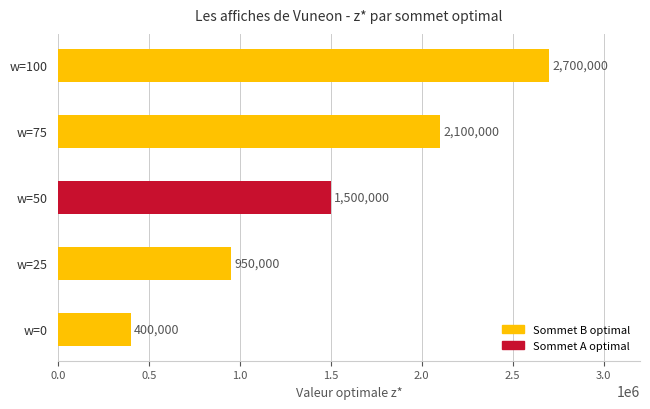

How many data points are less than 1500000?

2